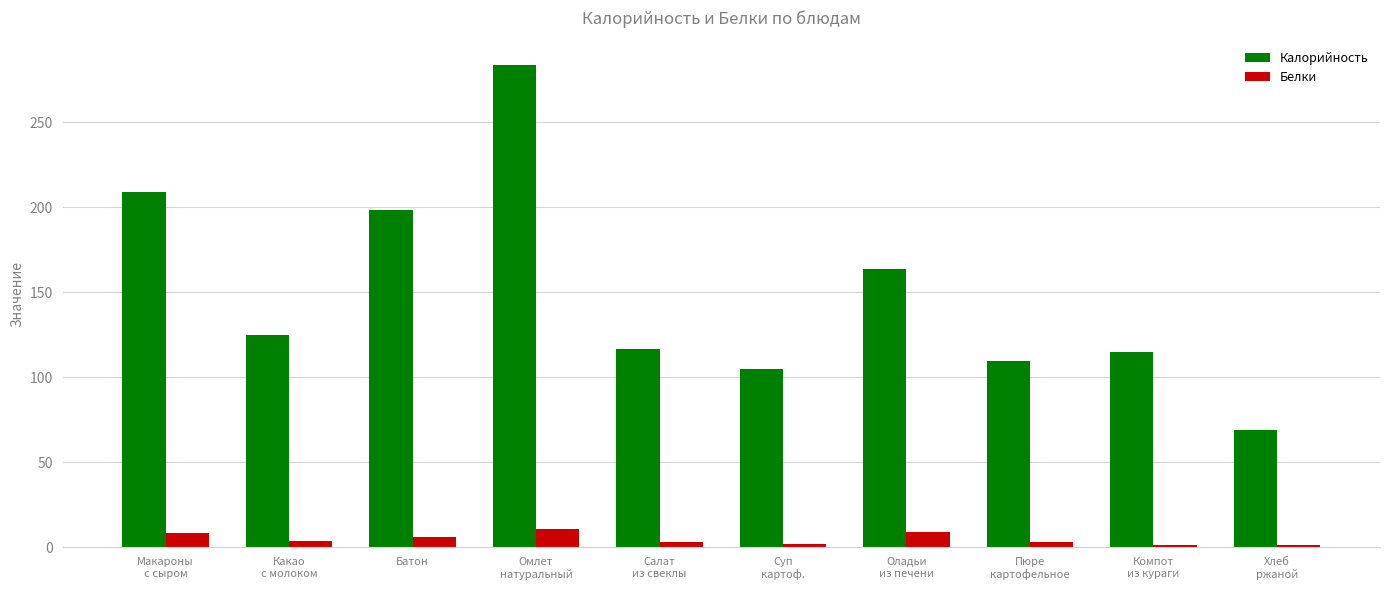

What is the difference between the maximum and second lowest values in the Белки series?

9.1